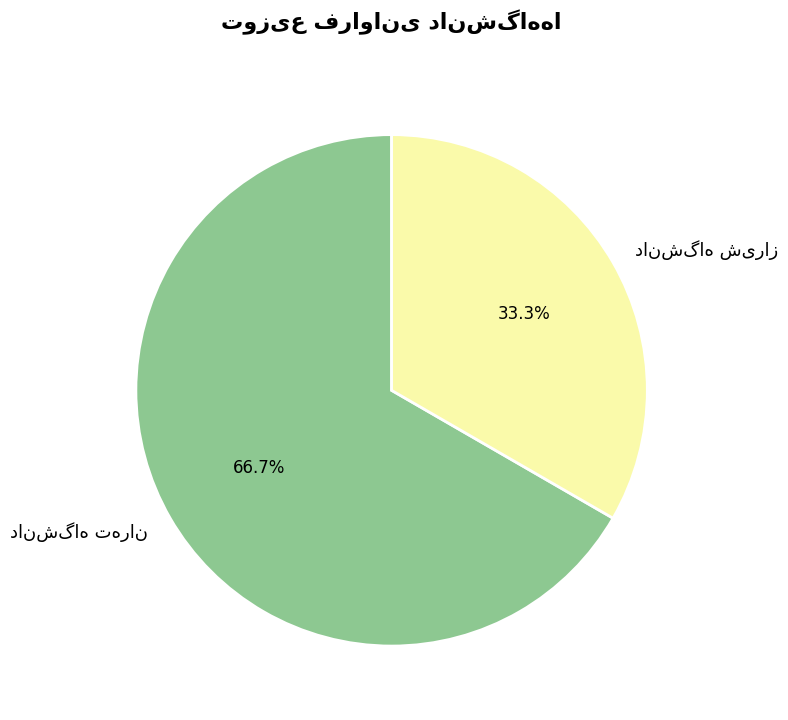

Does any single category account for the majority?

Yes